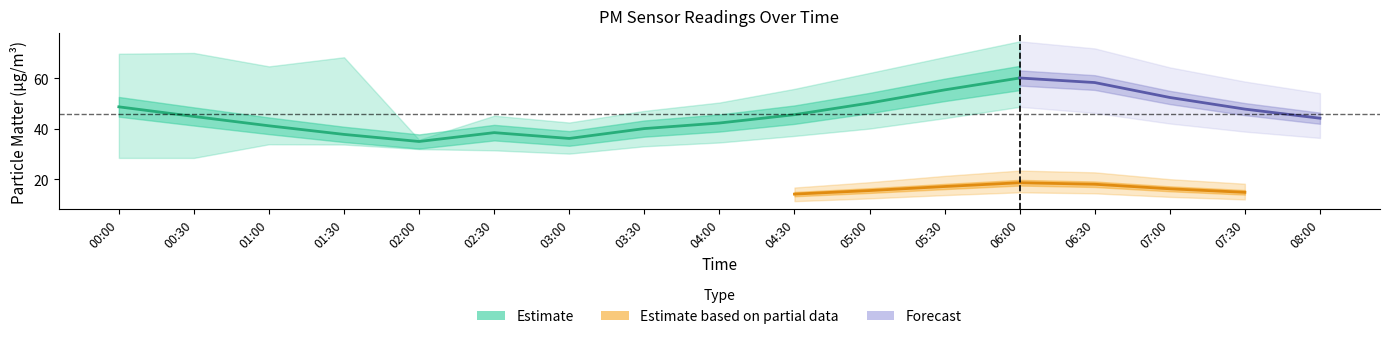

What is the sum of all P1_lower values?

620.0